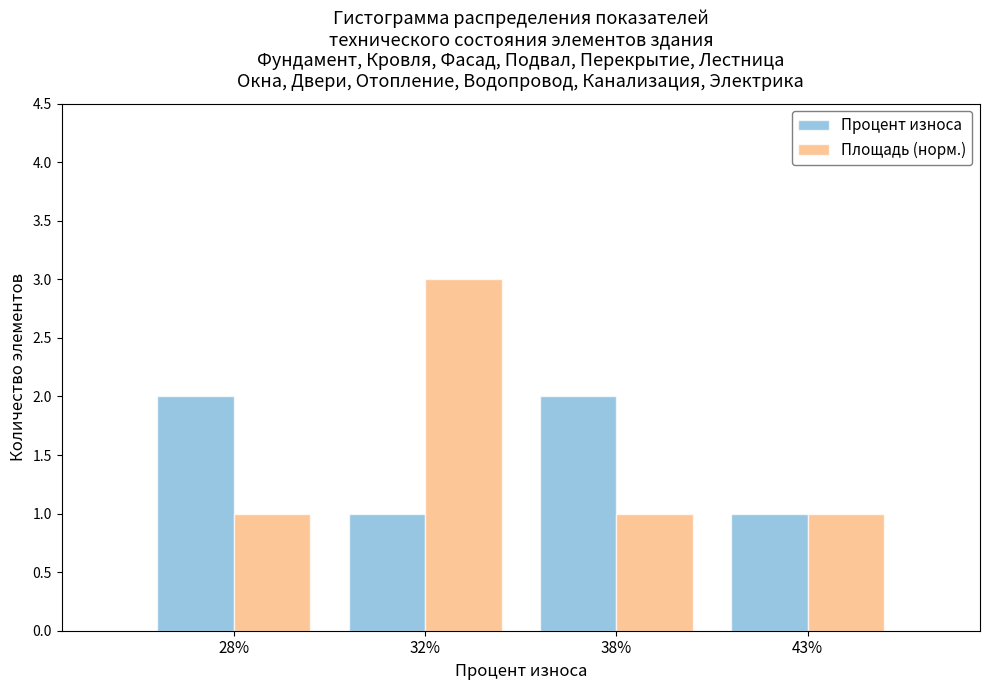

Reading left to right, list all the values displayed in this chart.

Процент износа: 2	1	2	1
Площадь (норм.): 1	3	1	1